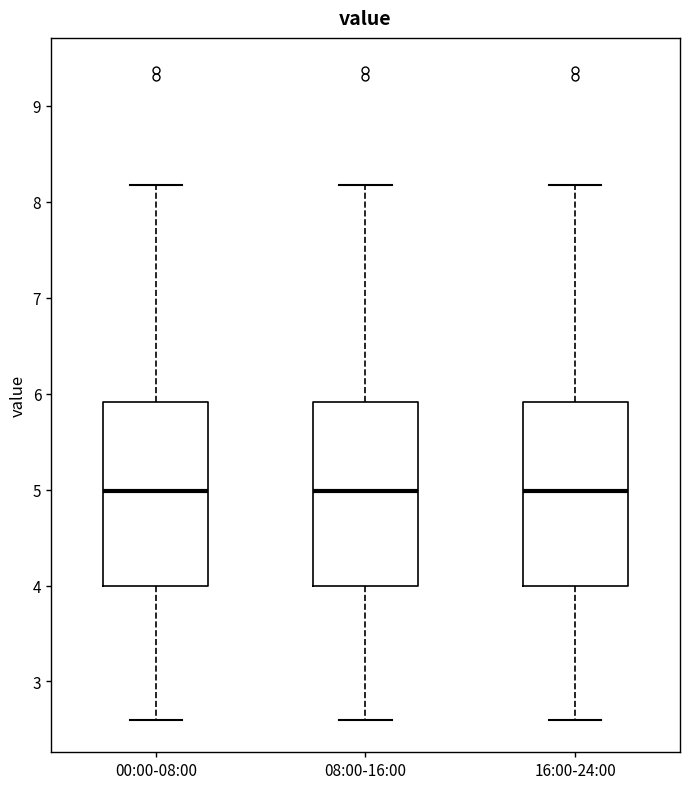

Where is the lower edge of the box for 08:00-16:00 on the y-axis? The values are not printed on the chart, so give them approximately, as read against the axis.

4.0